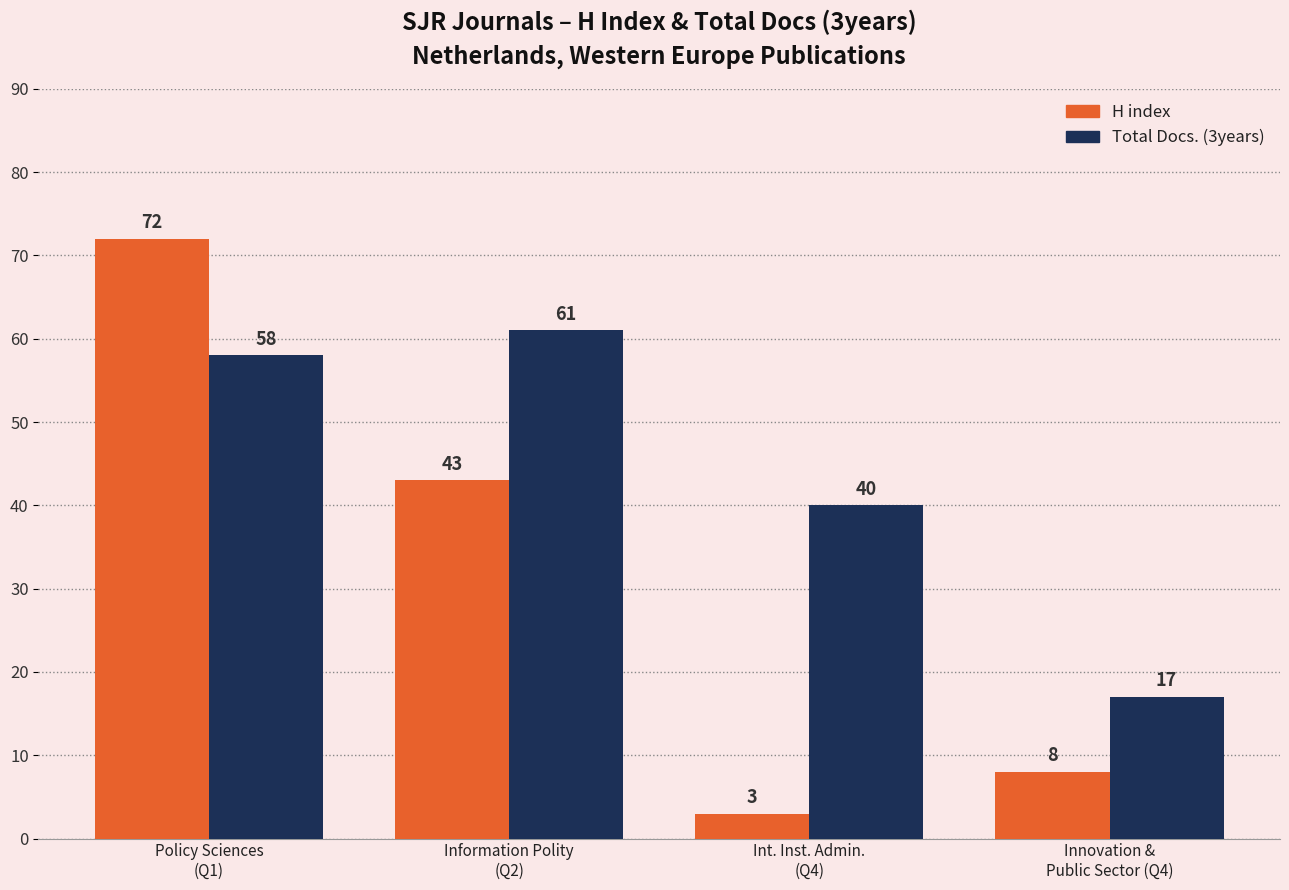

List the labels in order of H index value, largest first.

Policy Sciences
(Q1), Information Polity
(Q2), Innovation &
Public Sector (Q4), Int. Inst. Admin.
(Q4)